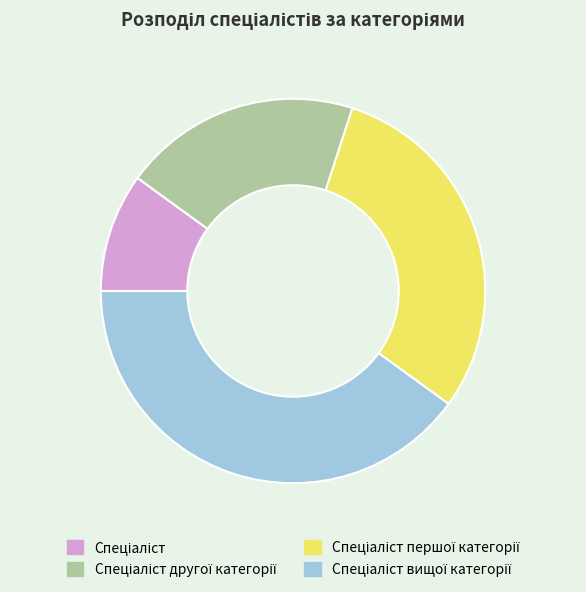

Does any single category account for the majority?

No